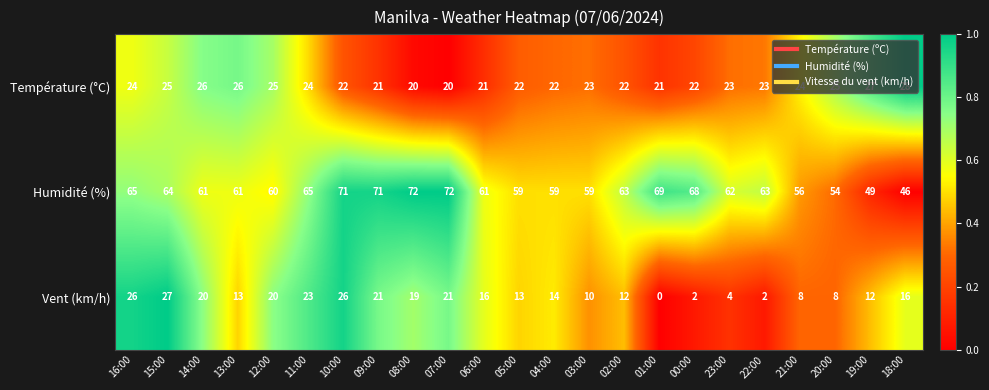

At which label does Vent (km/h) first exceed 14?

16:00